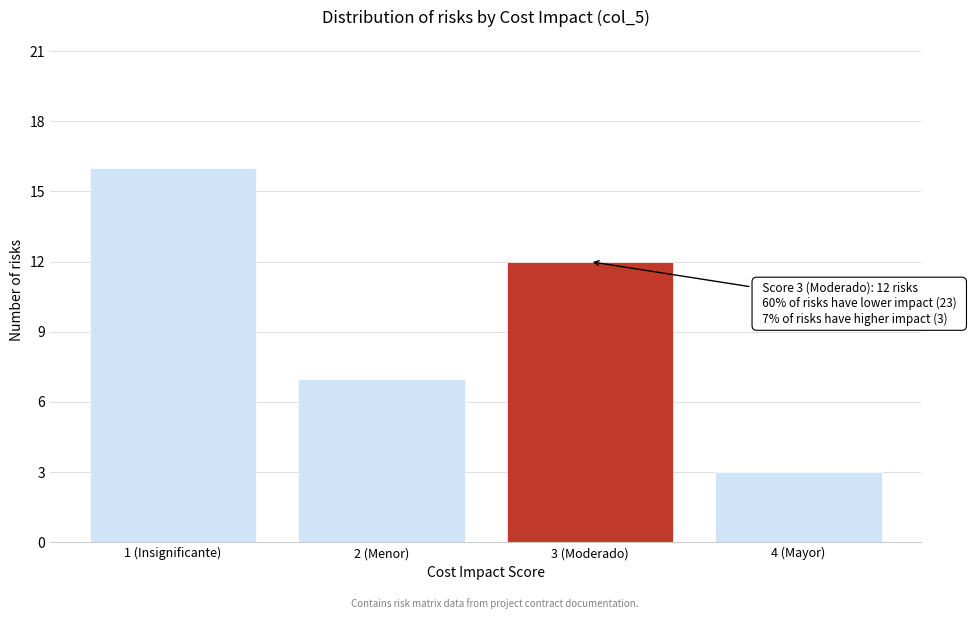

Reading right to left, extract all data points from this chart.

4 (Mayor)=3	3 (Moderado)=12	2 (Menor)=7	1 (Insignificante)=16